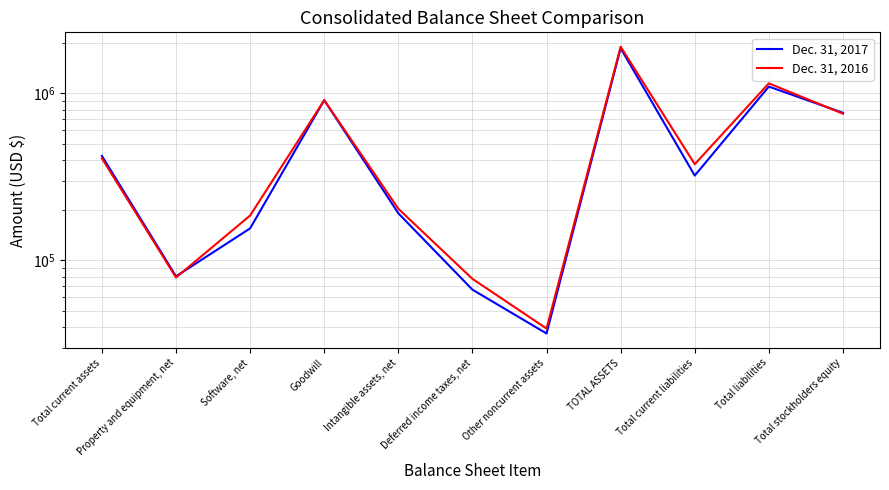

How many lines are shown in the chart?

2